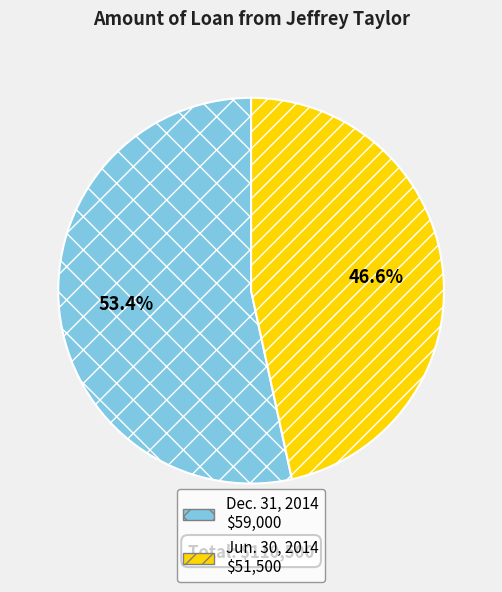

Count the number of slices in the pie.

2